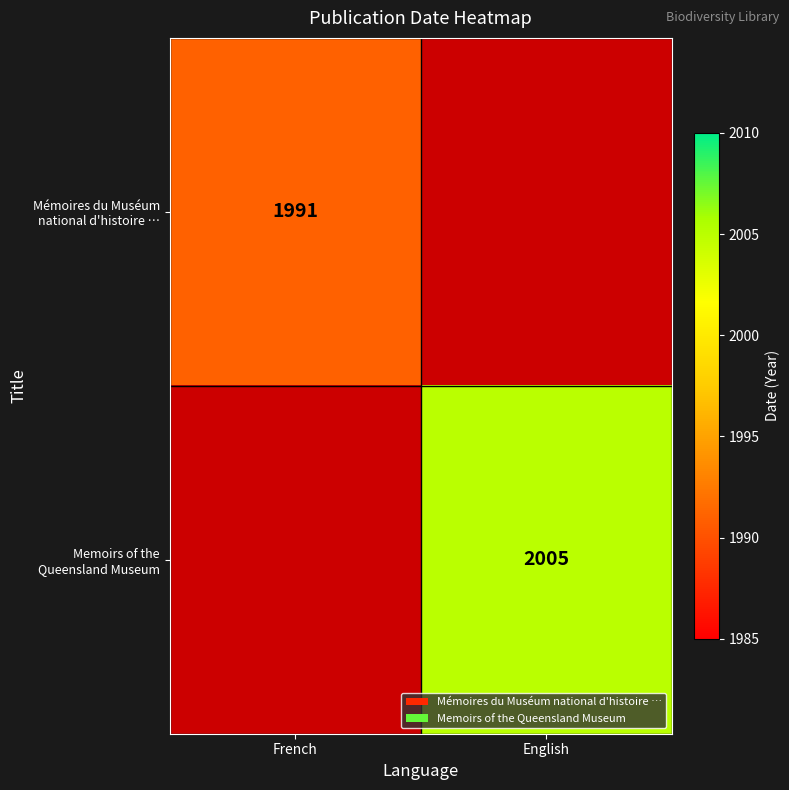

At how many categories does at least one series exceed 1357?

2